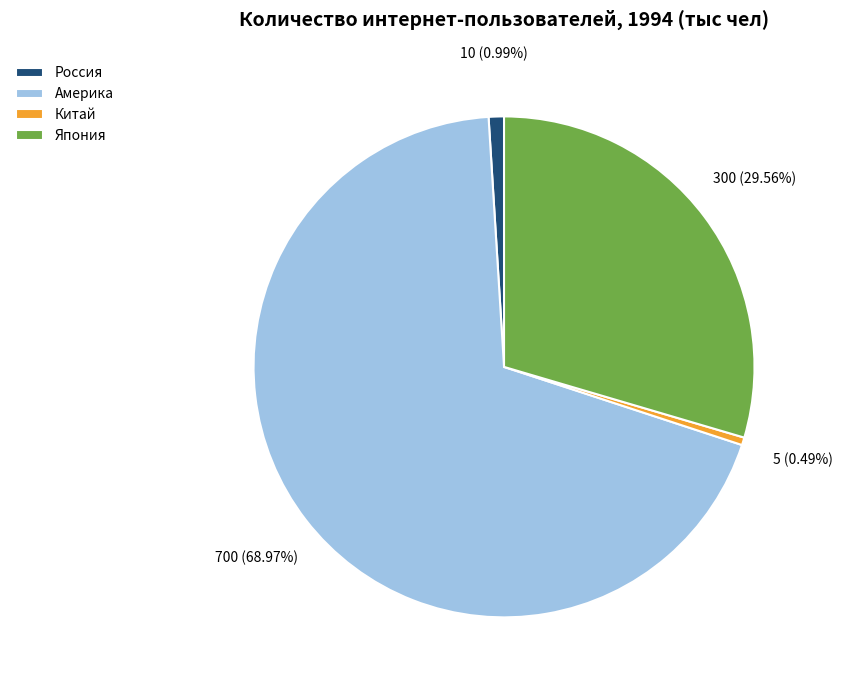

To the nearest percent, what percentage of the pie is Америка?

69%